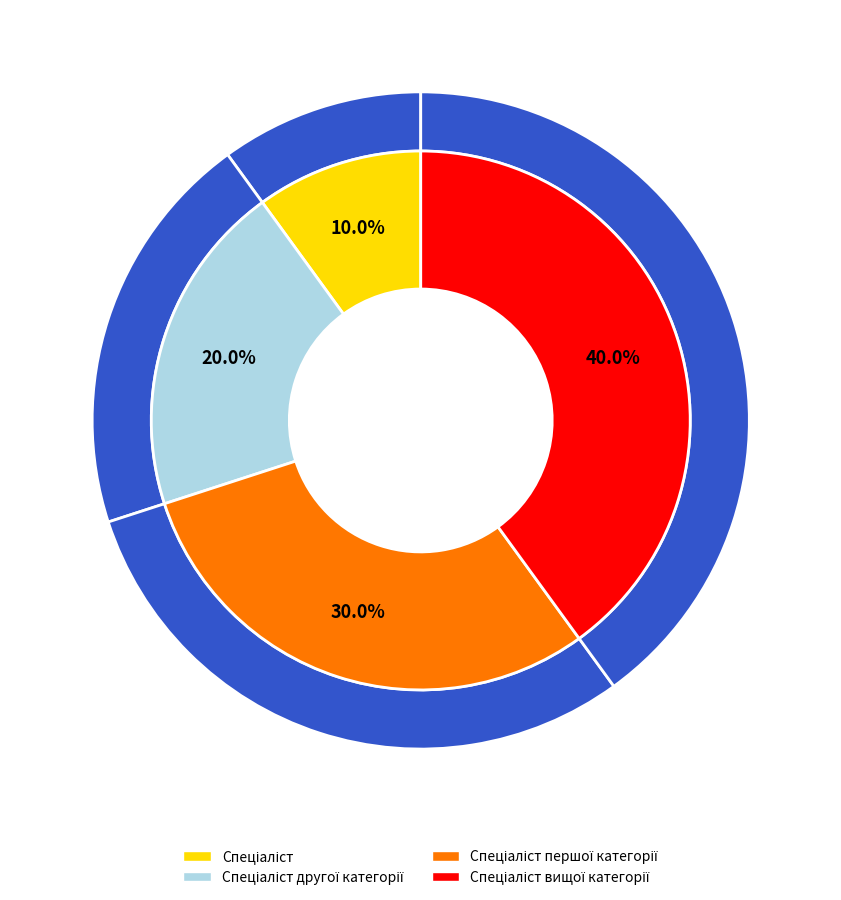

True or false: Спеціаліст першої категорії accounts for 30% of the total.

True